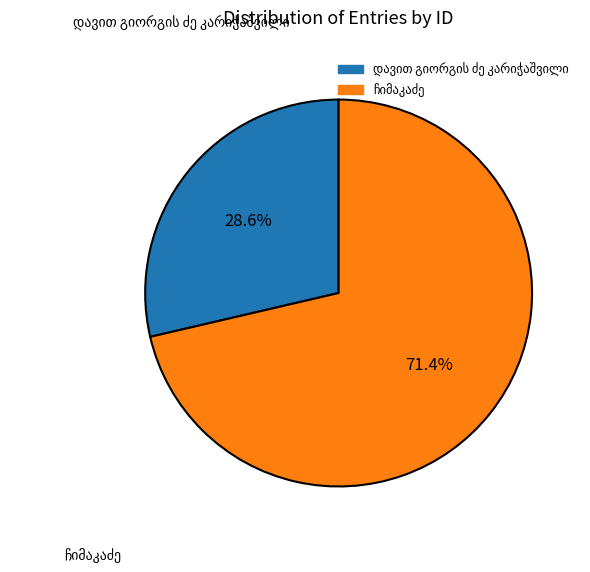

Is there any slice that represents more than half of the pie?

Yes